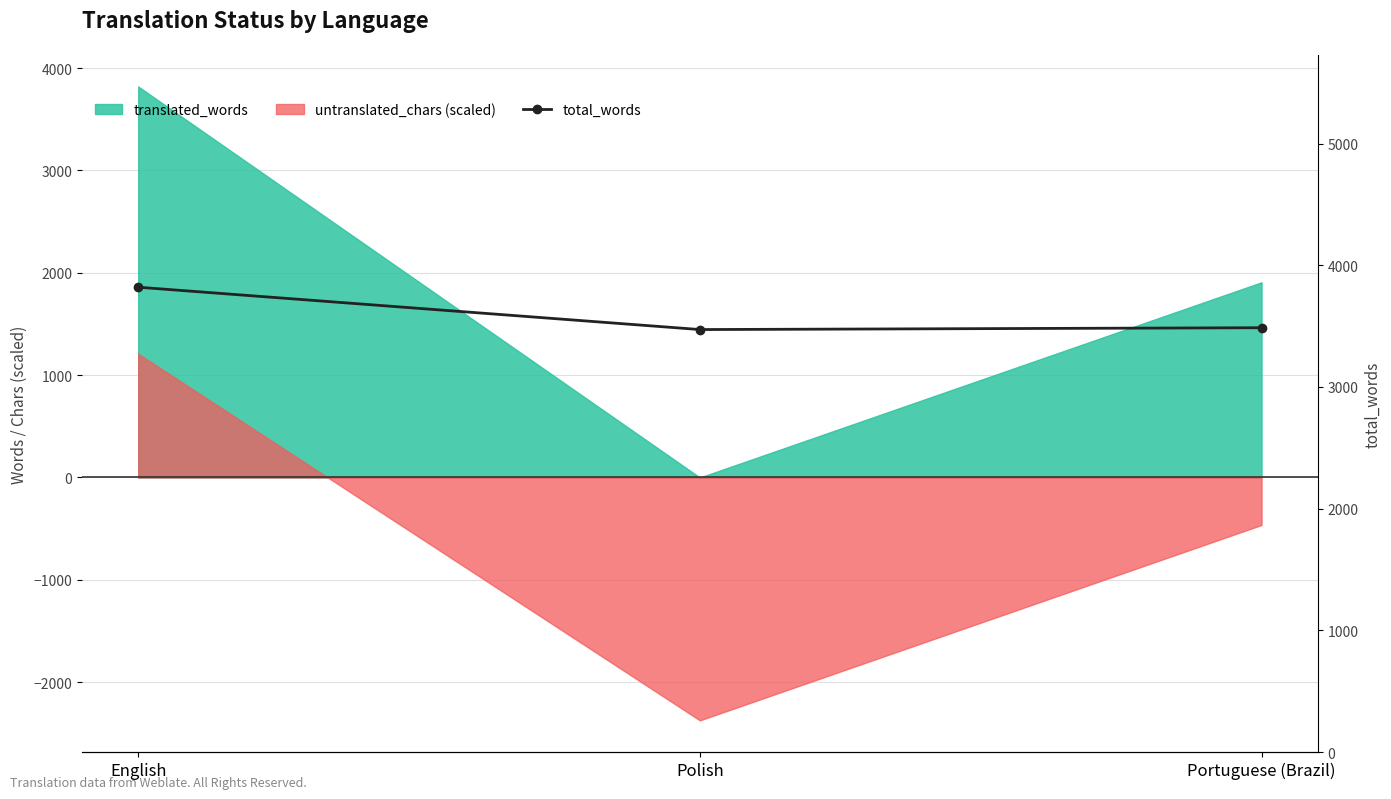

List the labels in order of value, smallest first.

Polish, Portuguese (Brazil), English